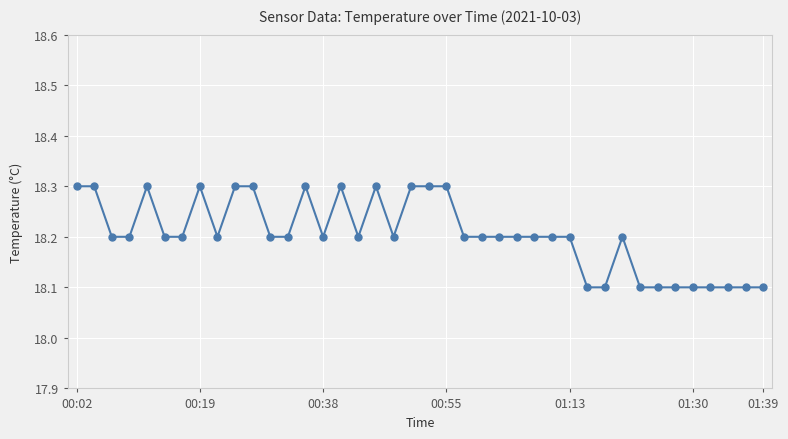

Count the number of categories in the chart.

40